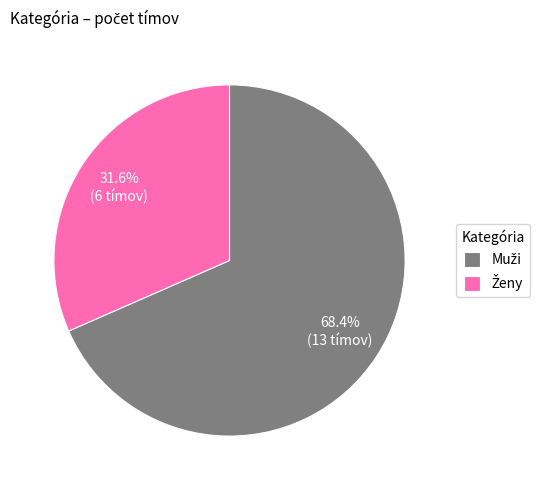

Is there any slice that represents more than half of the pie?

Yes